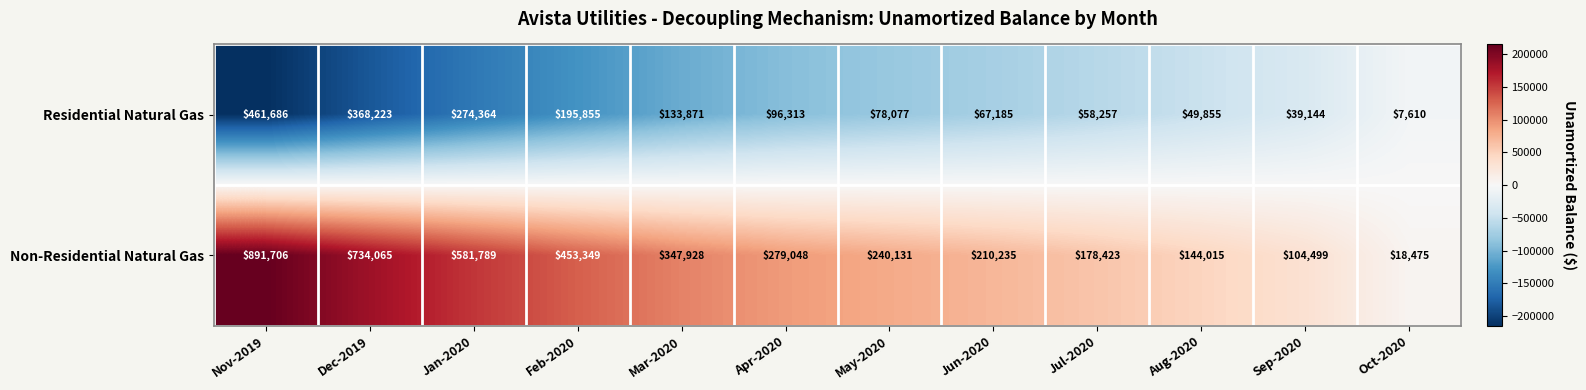

How many series are shown in this chart?

2